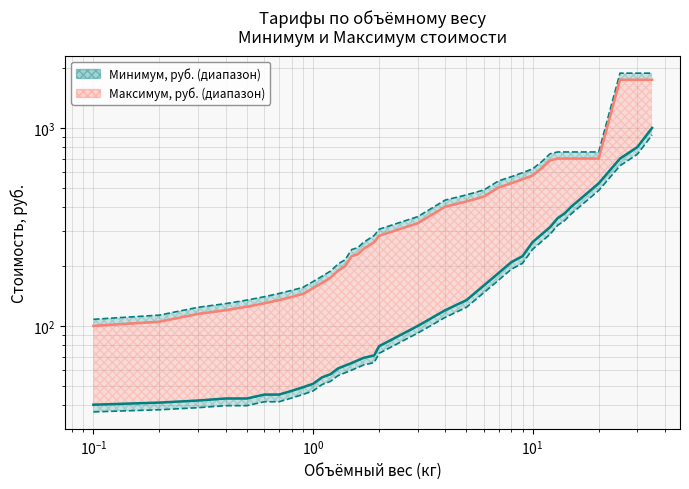

What is the label of the 35th point from the right?

$\mathdefault{10^{-1}}$